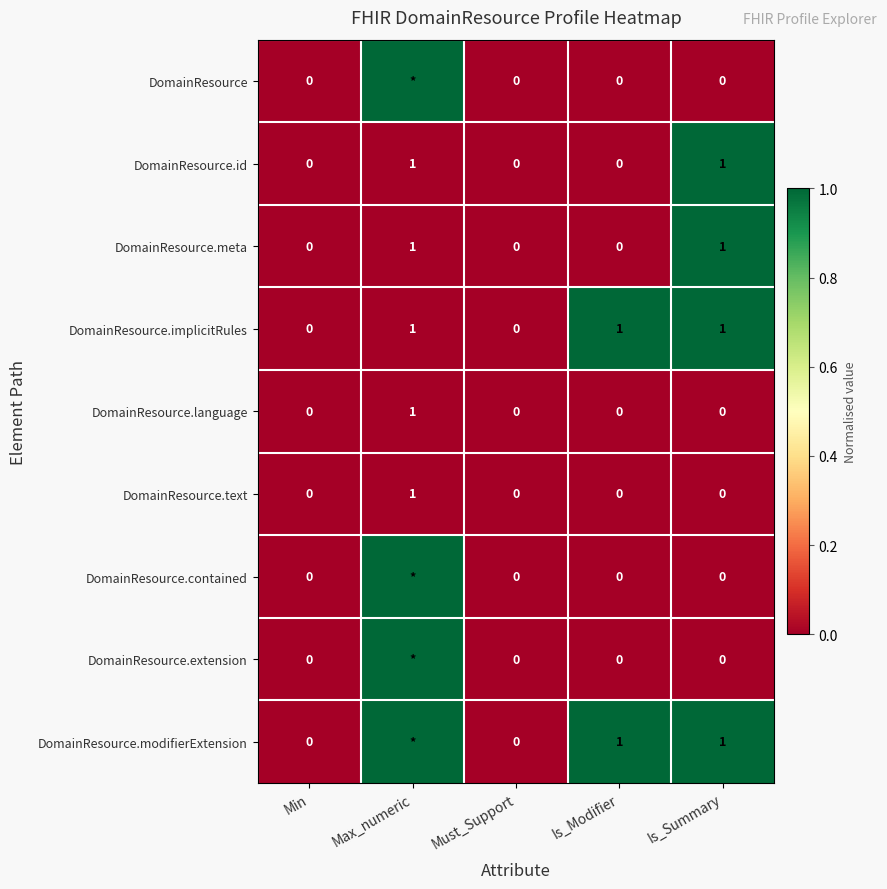

True or false: DomainResource.language has a value of 0 at Min.

True